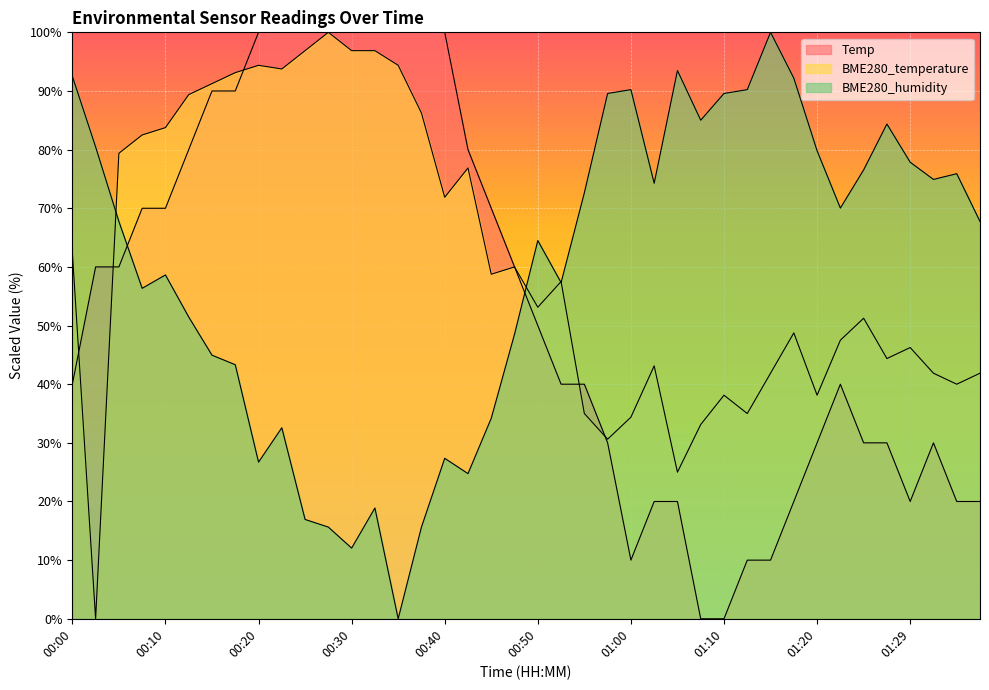

Where do BME280_humidity and Temp first cross each other?

00:05 and 00:07